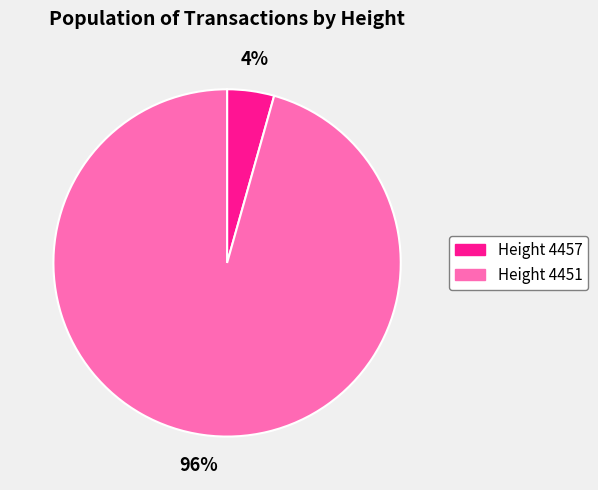

Is the sum of Height 4451 and Height 4457 greater than half?

Yes